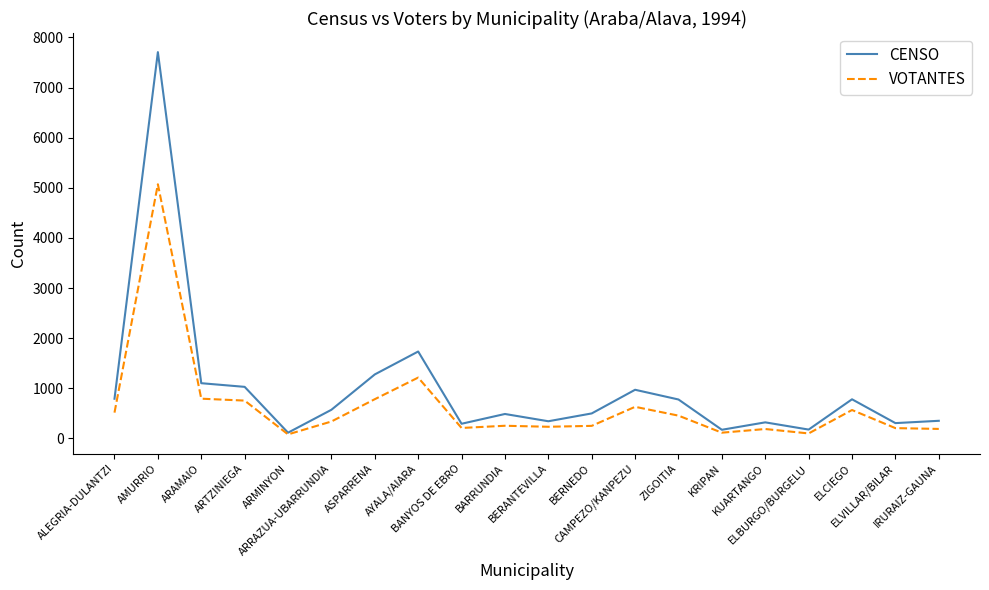

Which series has the largest total across all categories?

CENSO